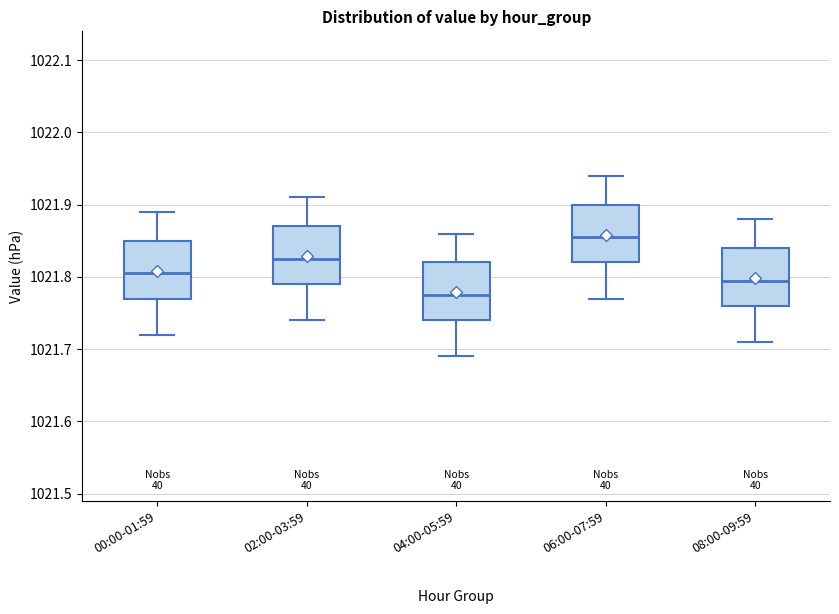

Reading left to right, transcribe this box plot: for each box, give where its median line is, the range the box spans, and where its two whiskers end, as read against the y-axis. The values are not printed on the chart, so give them approximately, as read against the axis.

00:00-01:59: median 1021.81, box 1021.77 to 1021.85, whiskers 1021.72 to 1021.89
02:00-03:59: median 1021.83, box 1021.79 to 1021.87, whiskers 1021.74 to 1021.91
04:00-05:59: median 1021.78, box 1021.74 to 1021.82, whiskers 1021.69 to 1021.86
06:00-07:59: median 1021.86, box 1021.82 to 1021.90, whiskers 1021.77 to 1021.94
08:00-09:59: median 1021.80, box 1021.76 to 1021.84, whiskers 1021.71 to 1021.88